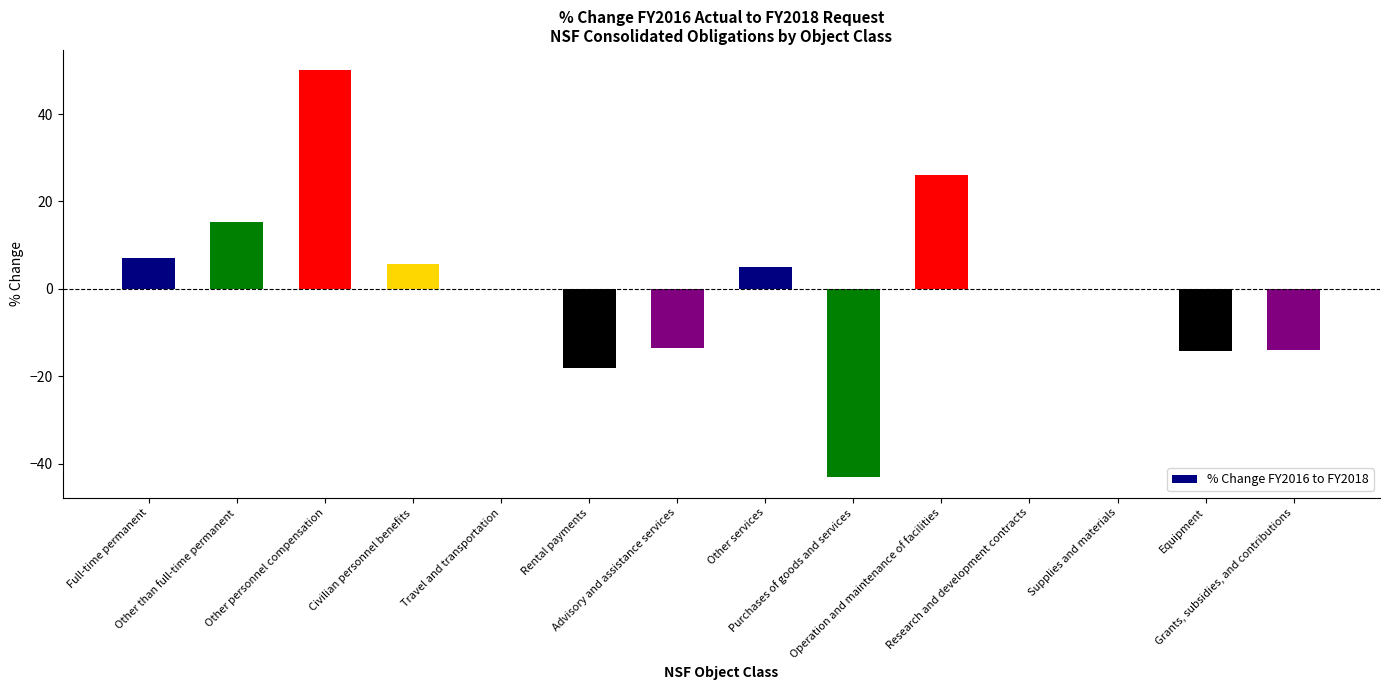

What is the maximum value shown in the chart?

50.0